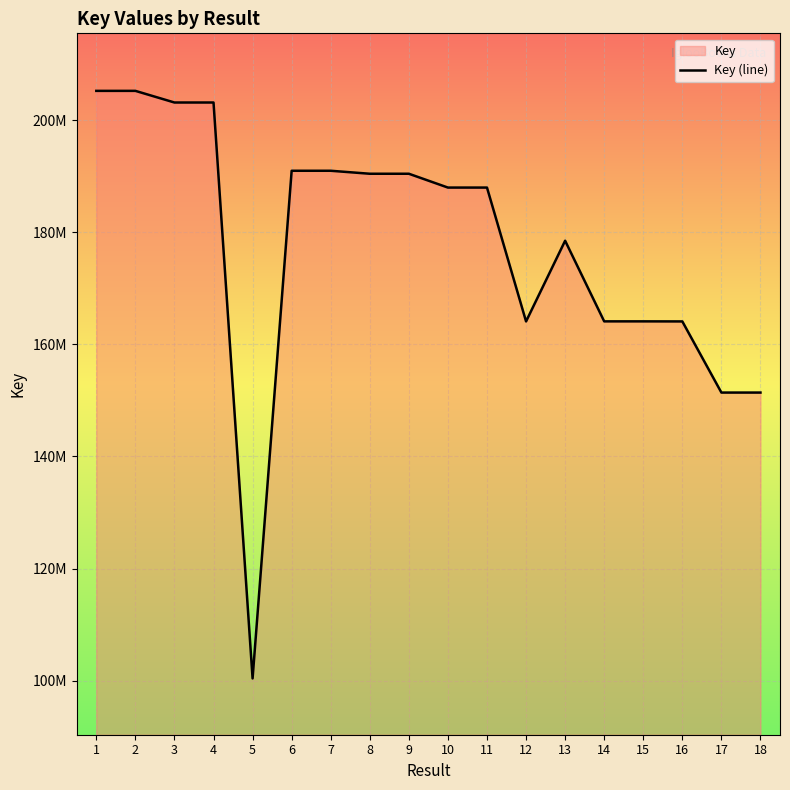

List the labels in order of value, largest first.

2, 1, 4, 3, 7, 6, 9, 8, 10, 11, 13, 15, 14, 16, 12, 18, 17, 5